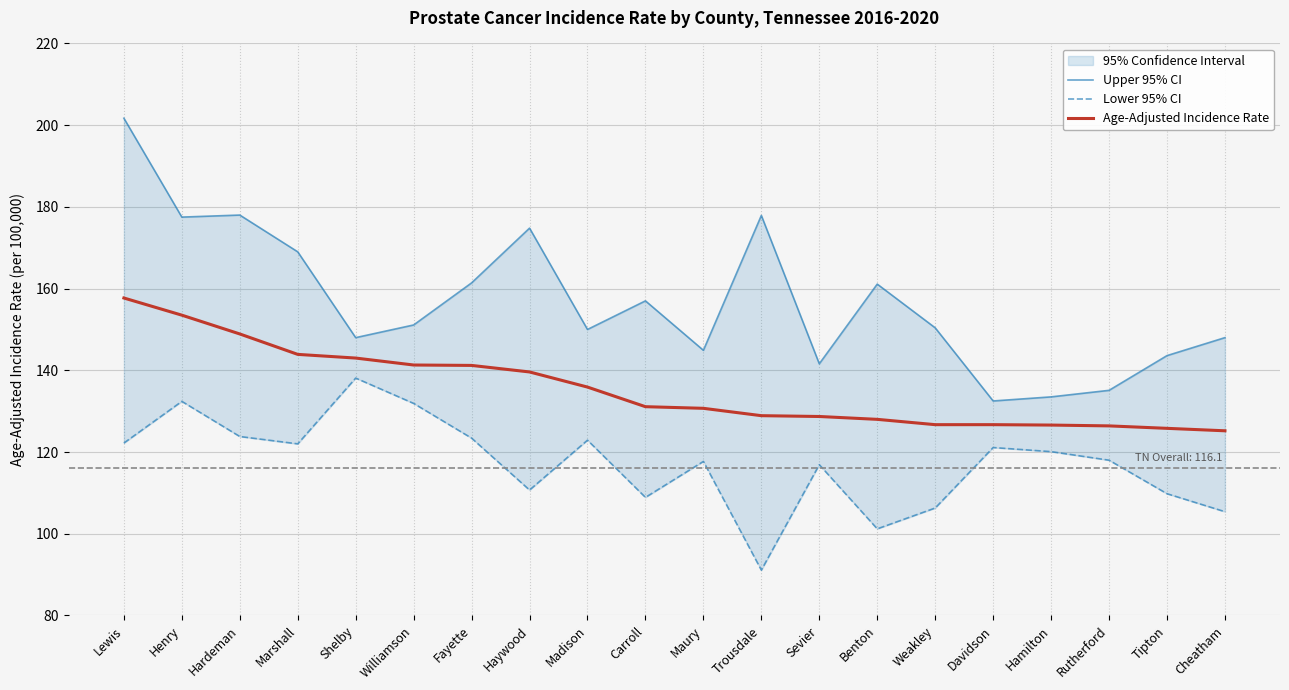

Reading right to left, extract all data points from this chart.

Age-Adjusted Incidence Rate: 125.2	125.8	126.4	126.6	126.7	126.7	128.0	128.7	128.9	130.7	131.1	135.9	139.6	141.2	141.3	143.0	143.9	148.9	153.5	157.7
Lower 95% CI: 105.4	109.8	118.0	120.1	121.1	106.3	101.2	116.9	91.1	117.7	108.9	122.9	110.7	123.4	131.9	138.1	122.0	123.8	132.4	122.2
Upper 95% CI: 148.0	143.6	135.1	133.5	132.5	150.4	161.1	141.6	177.9	144.9	157.0	150.0	174.8	161.4	151.1	148.0	169.0	178.0	177.5	201.7